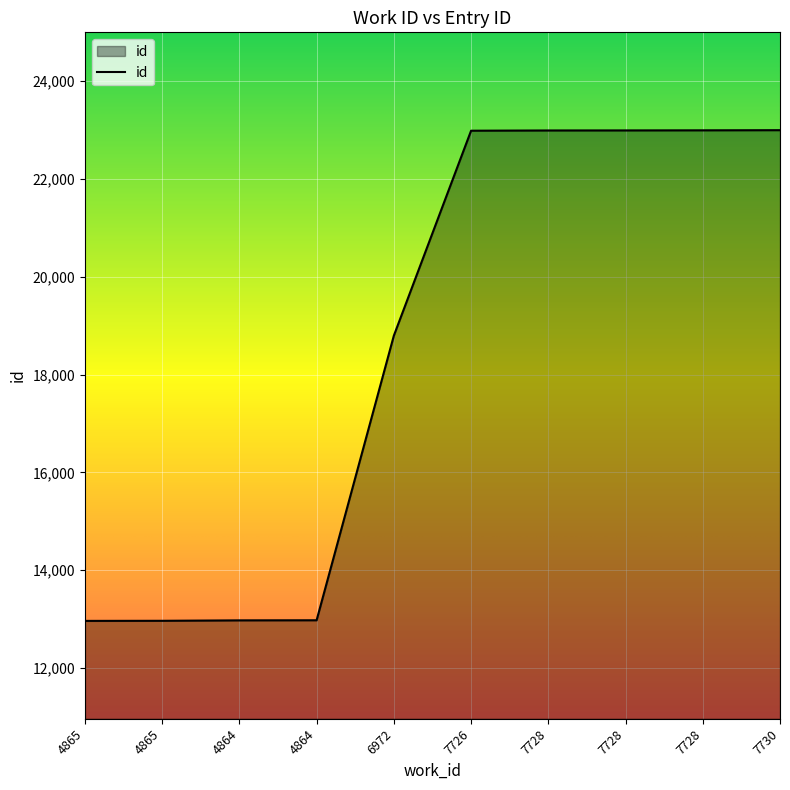

True or false: there are more than 2 points higher than both neighbors.

False